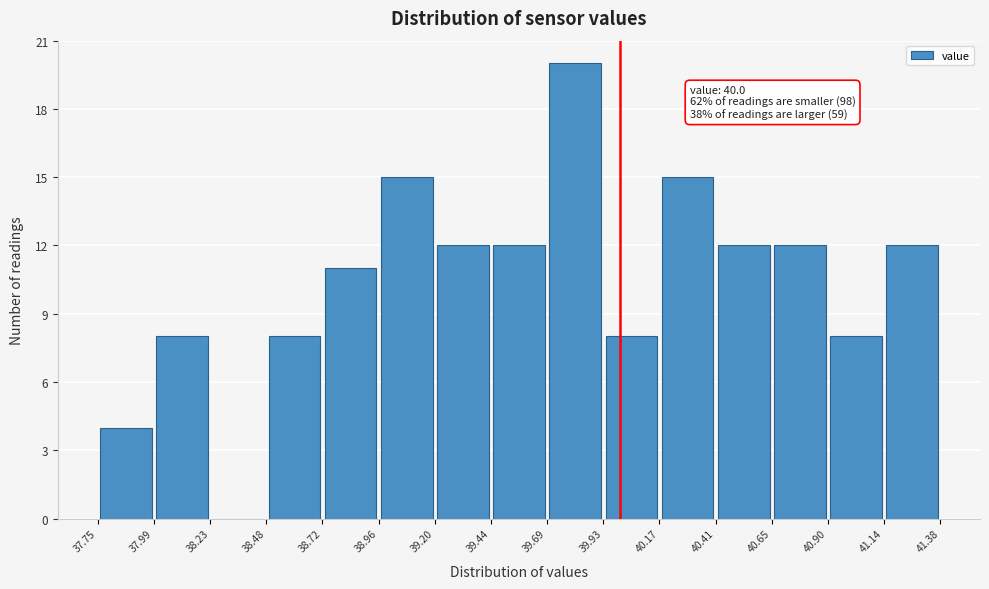

Which range on the x-axis has the tallest bar?

39.69 to 39.93